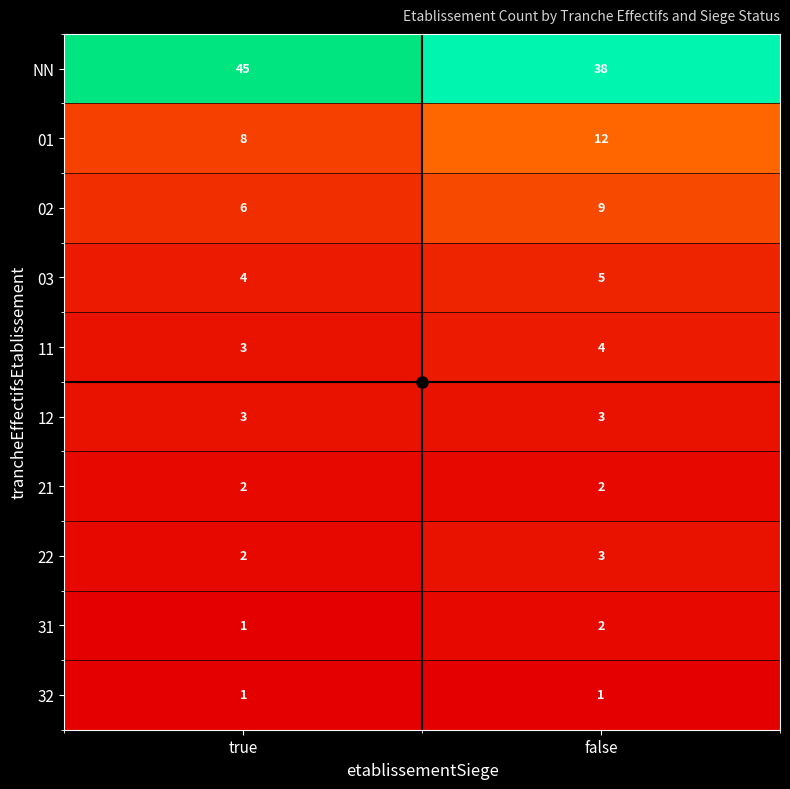

The value of 31 at true is 1. True or false?

True